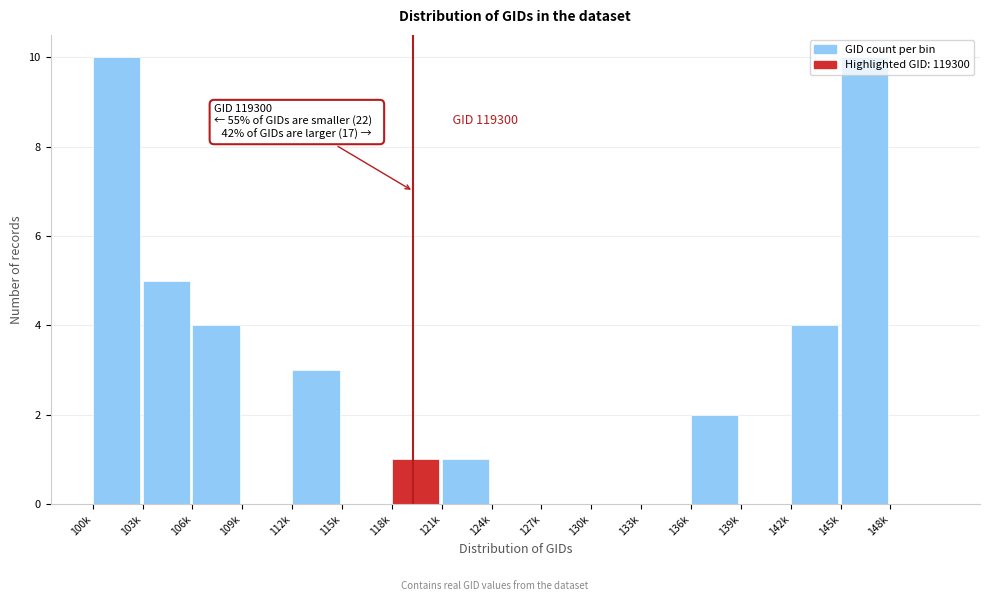

The chart shows a value of 0 at 115k. True or false?

True